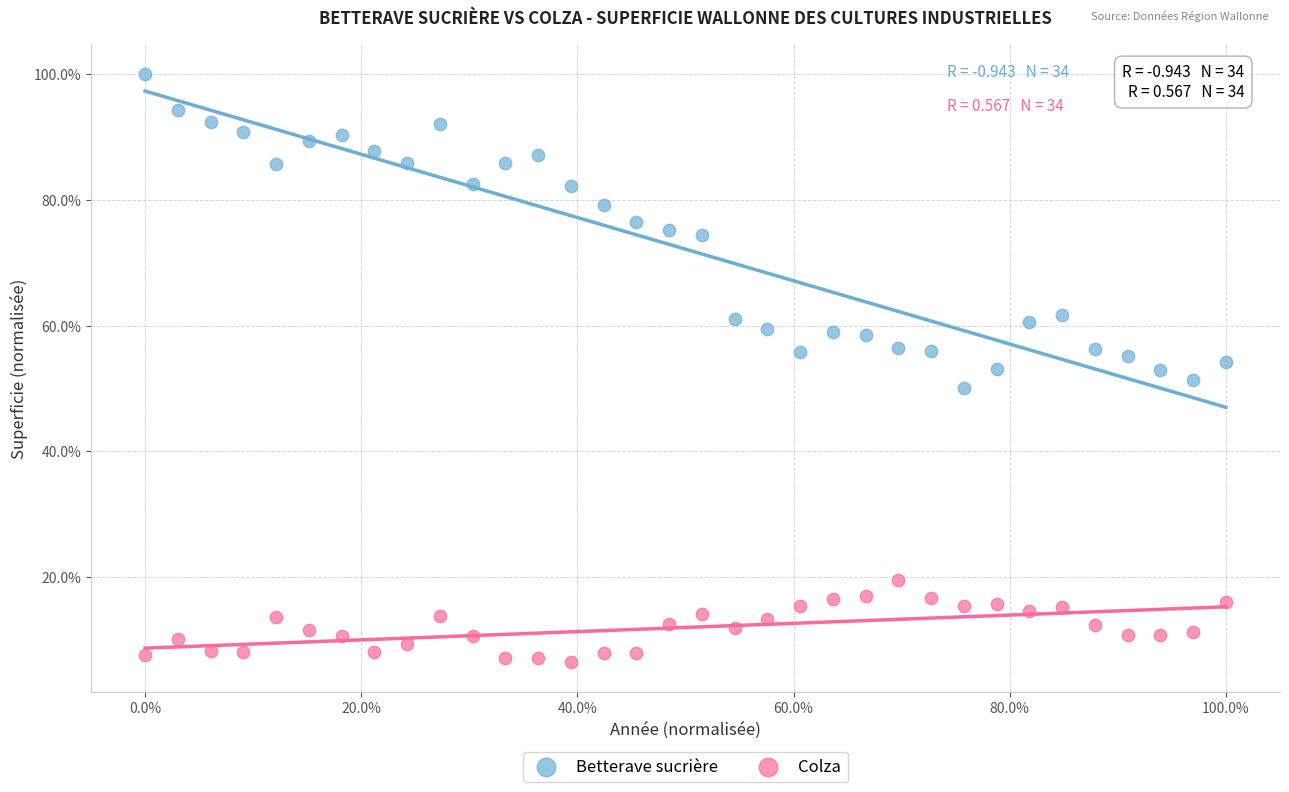

What are all the series names shown in the legend?

Betterave sucrière, Colza